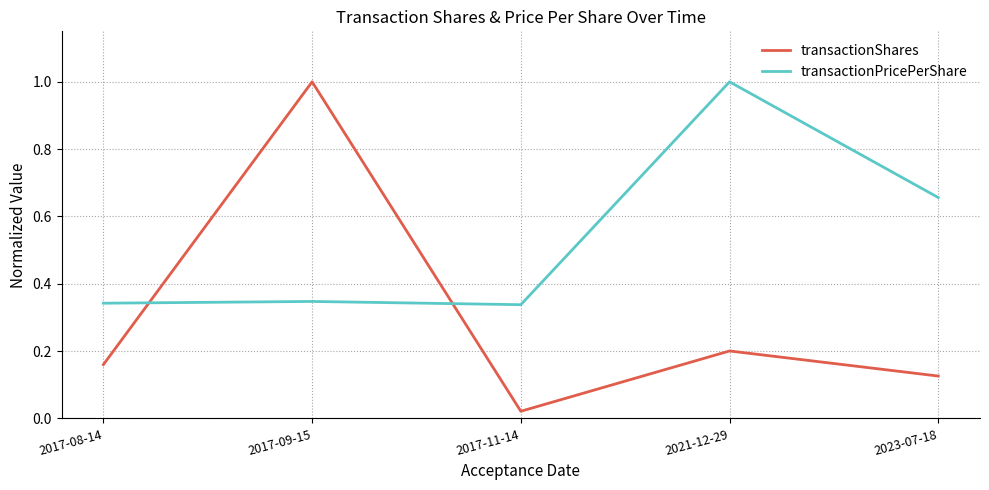

Which category has the lowest value across all series?

2017-11-14